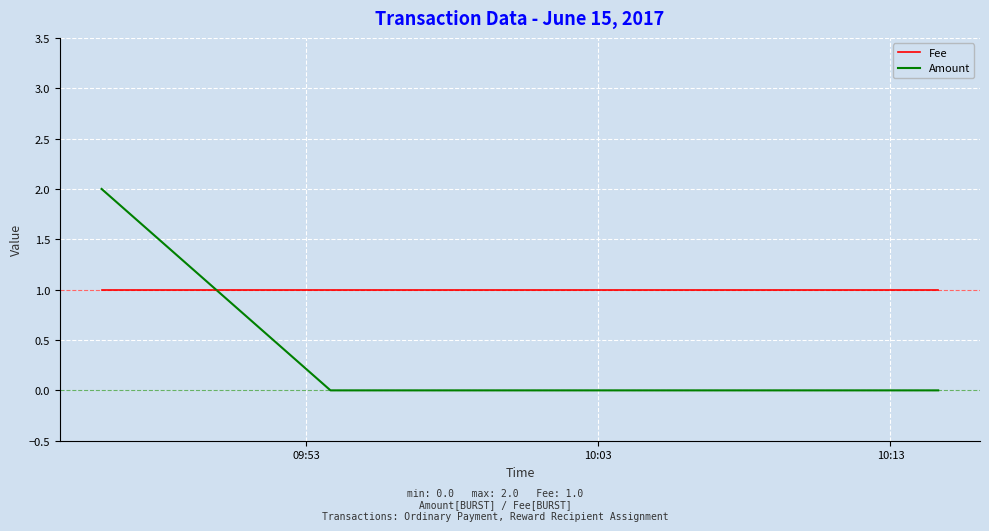

Which series has the widest spread of values?

Amount